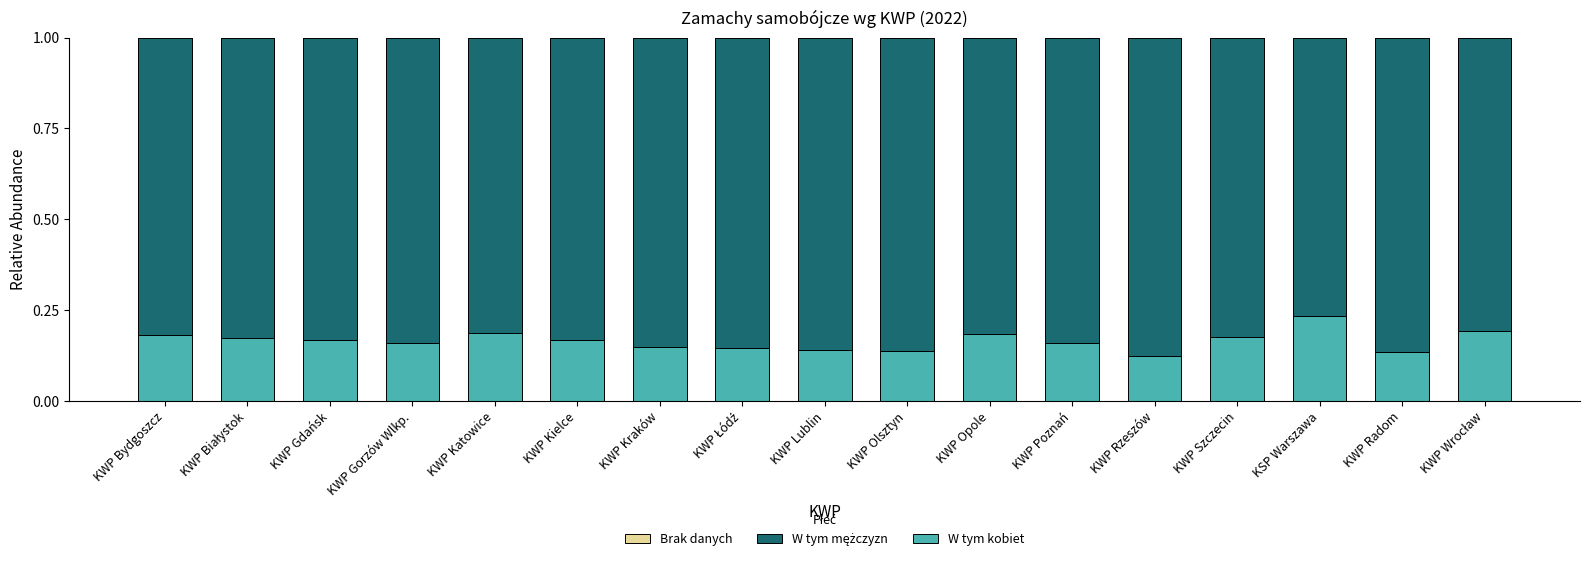

How many W tym kobiet values are between 0 and 1?

17